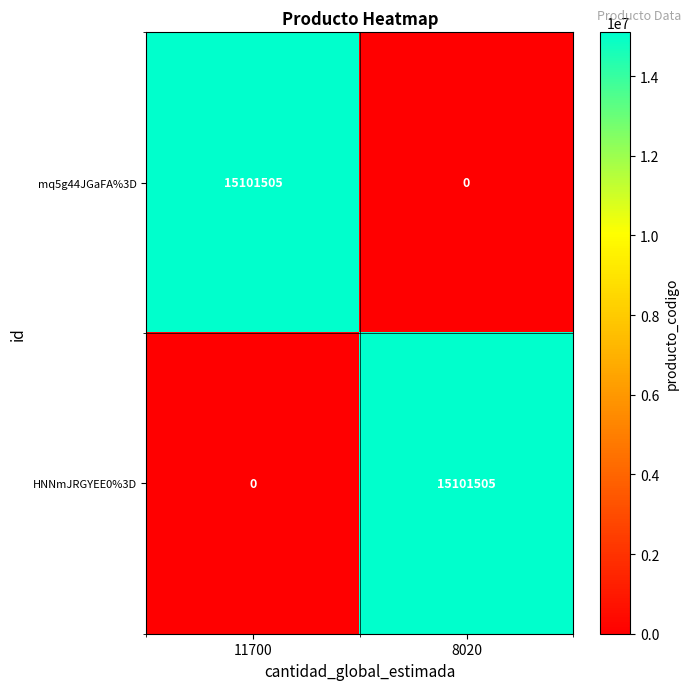

Where is HNNmJRGYEE0%3D nearest to the value 7550752?

11700